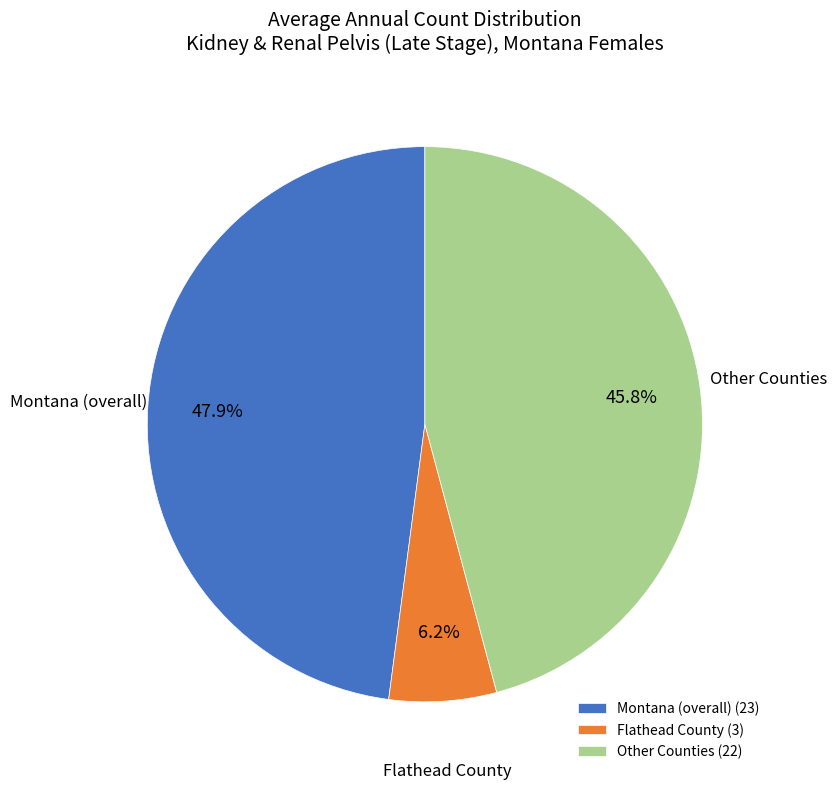

Does any single category account for the majority?

No